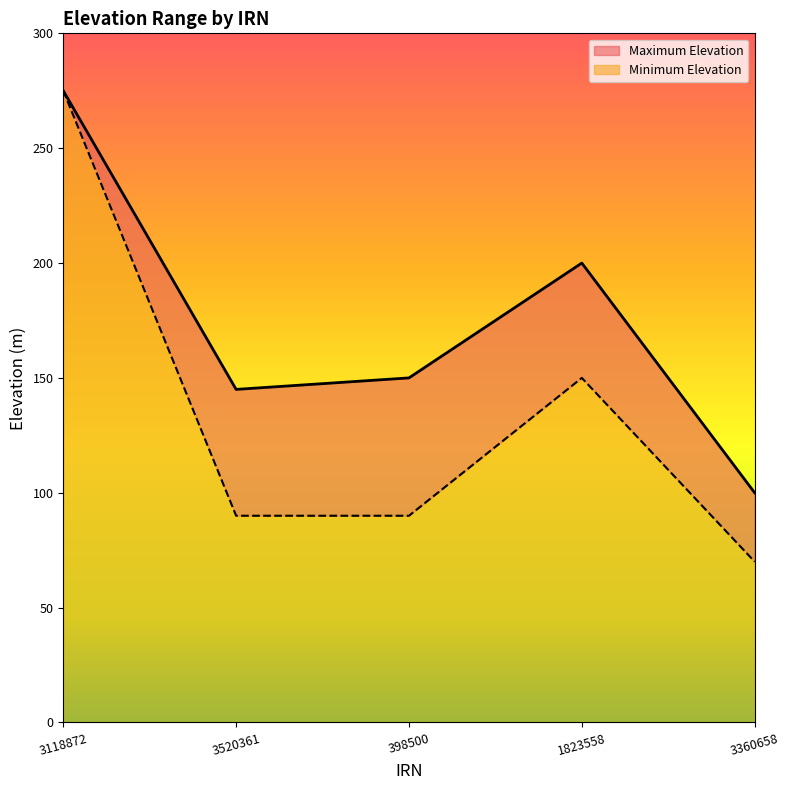

List the series in order of their overall mean, lowest first.

Minimum Elevation, Maximum Elevation